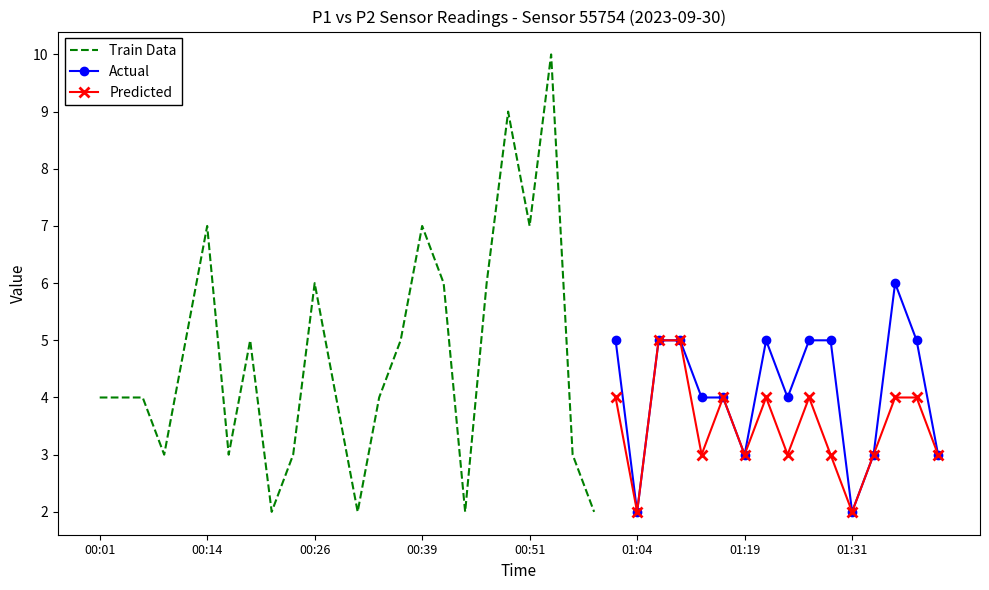

The P2 series shows 5 at 00:11. True or false?

True